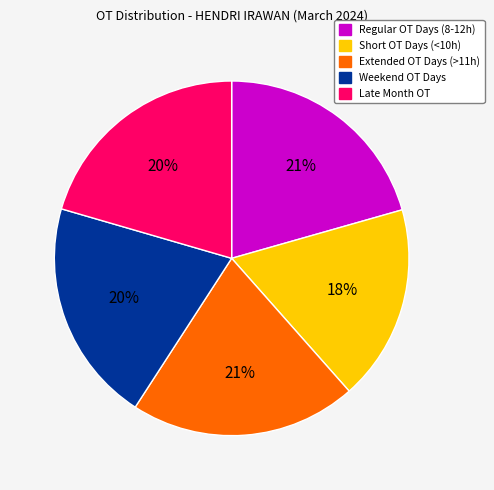

Is it true that Short OT Days (<10h) is 18% of the pie?

True